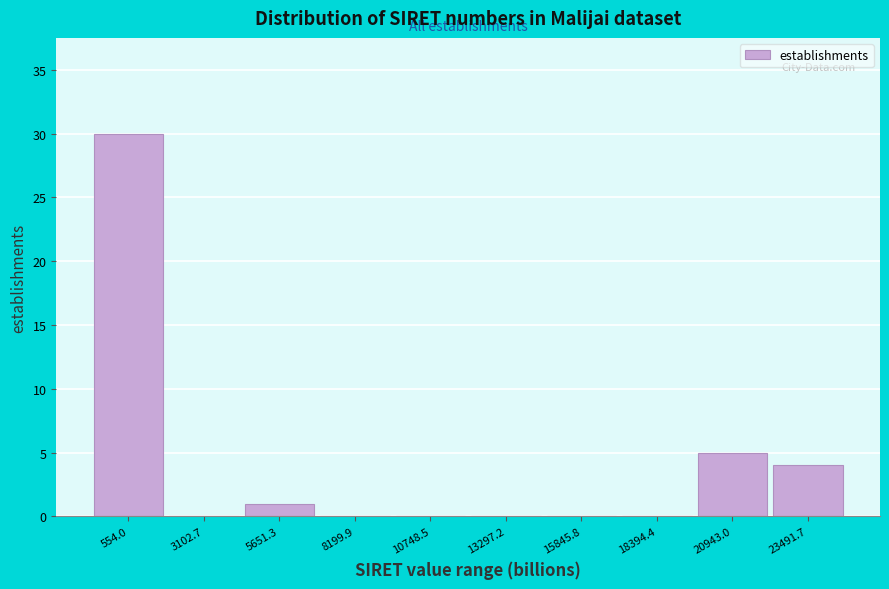

Reading left to right, what are all the values shown in this chart?

554.0=30	3102.7=0	5651.3=1	8199.9=0	10748.5=0	13297.2=0	15845.8=0	18394.4=0	20943.0=5	23491.7=4